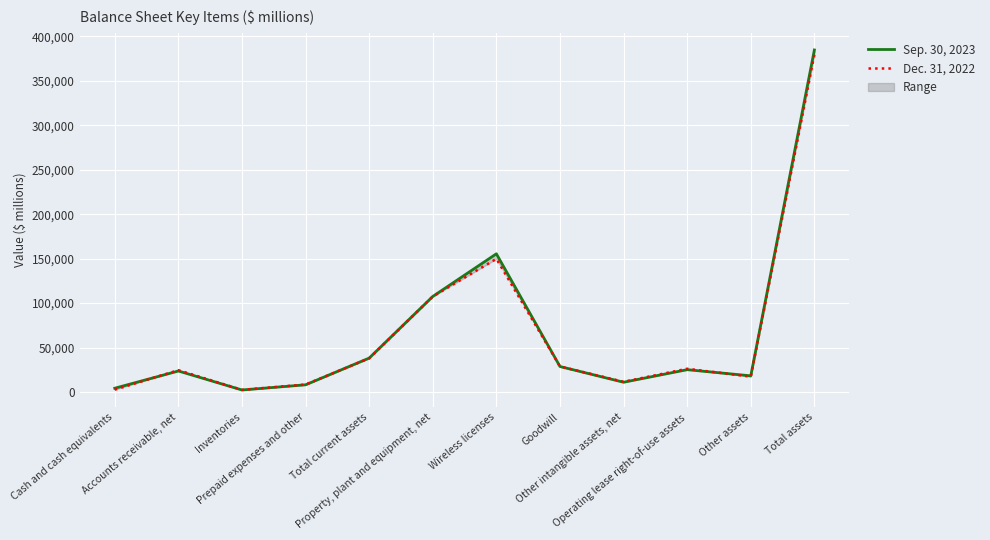

Rank the categories by Dec. 31, 2022 value from lowest to highest.

Inventories, Cash and cash equivalents, Prepaid expenses and other, Other intangible assets, net, Other assets, Accounts receivable, net, Operating lease right-of-use assets, Goodwill, Total current assets, Property, plant and equipment, net, Wireless licenses, Total assets